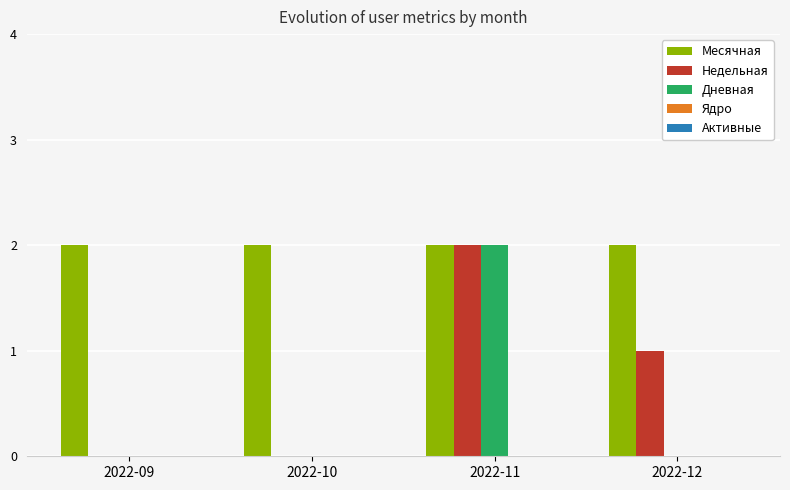

What is the sum of all Месячная values?

8